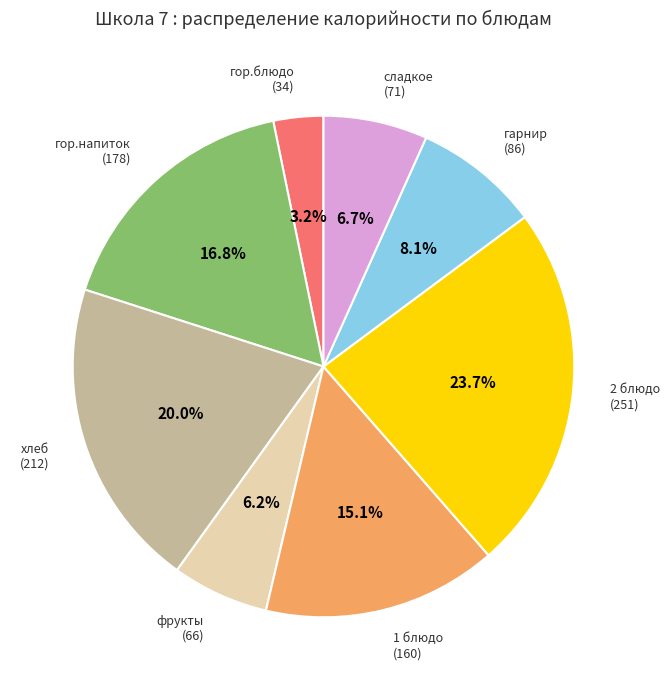

Does any single category account for the majority?

No